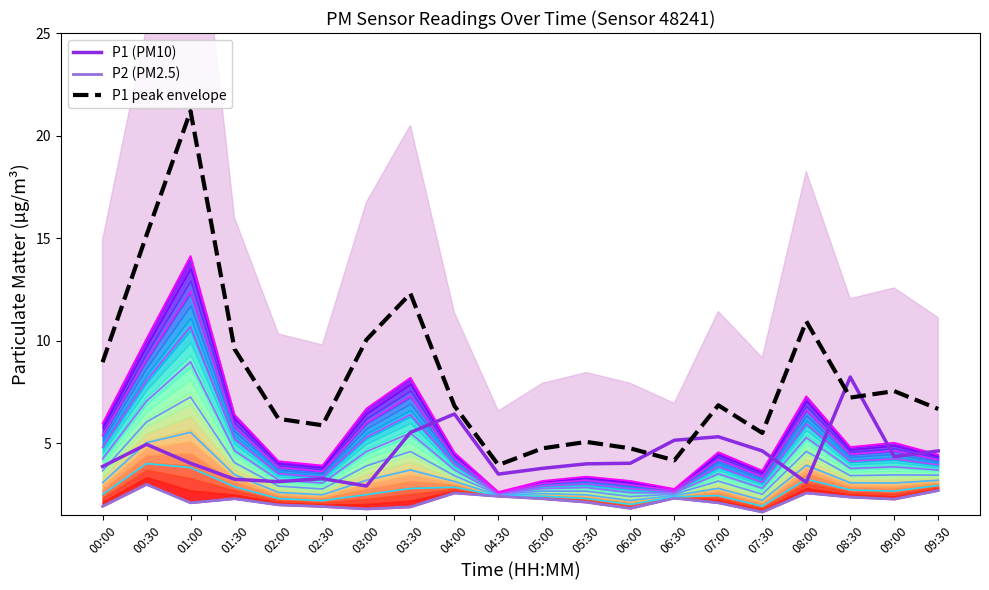

Is the value of P1 (PM10) at 05:00 greater than the value of P1 peak envelope at 05:30?

No